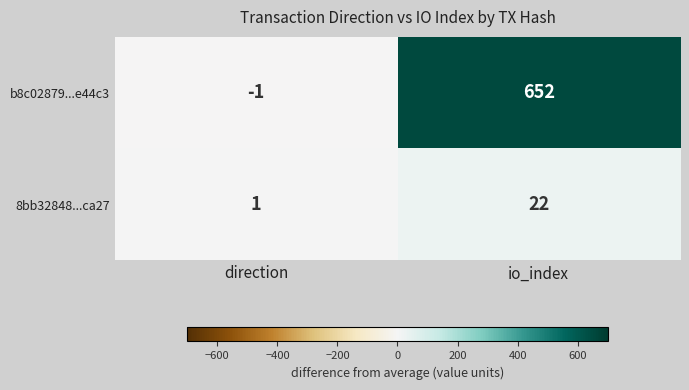

Which series has the widest spread of values?

b8c02879...e44c3